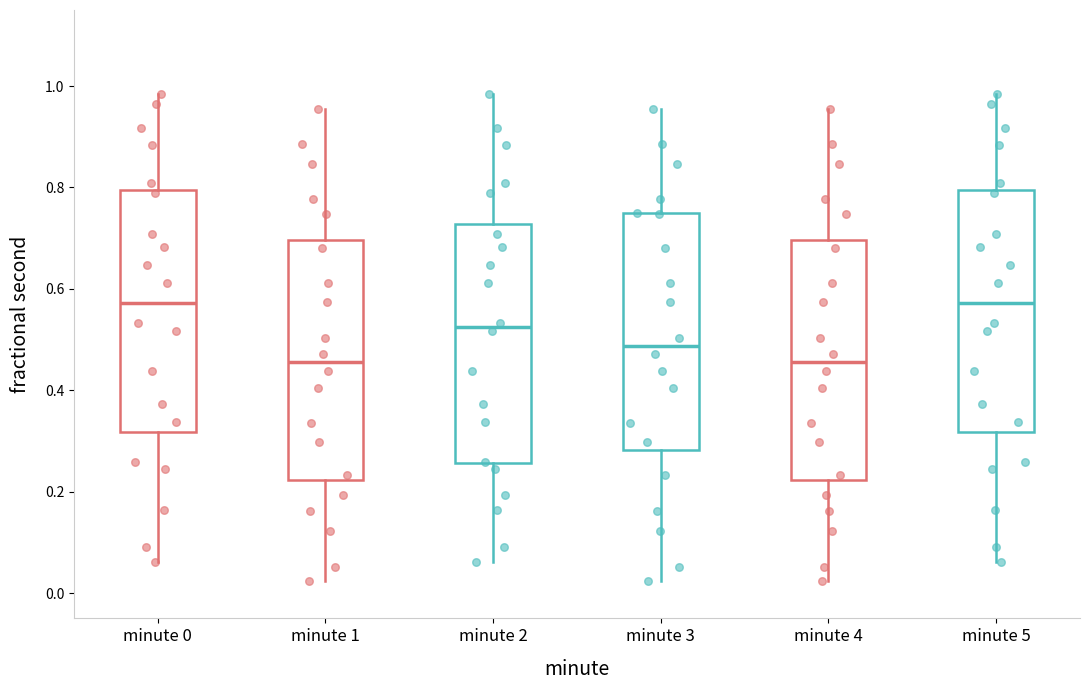

Reading left to right, transcribe this box plot: for each box, give where its median line is, the range the box spans, and where its two whiskers end, as read against the y-axis. The values are not printed on the chart, so give them approximately, as read against the axis.

minute 0: median 0.58, box 0.32 to 0.80, whiskers 0.06 to 0.98
minute 1: median 0.46, box 0.22 to 0.70, whiskers 0.02 to 0.96
minute 2: median 0.52, box 0.26 to 0.72, whiskers 0.06 to 0.98
minute 3: median 0.48, box 0.28 to 0.74, whiskers 0.02 to 0.96
minute 4: median 0.46, box 0.22 to 0.70, whiskers 0.02 to 0.96
minute 5: median 0.58, box 0.32 to 0.80, whiskers 0.06 to 0.98